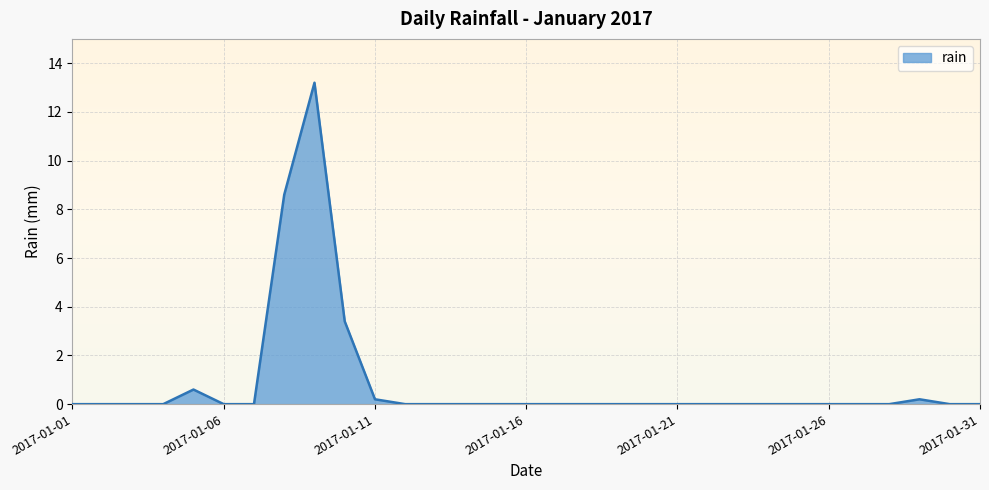

What is the maximum value shown in the chart?

13.2